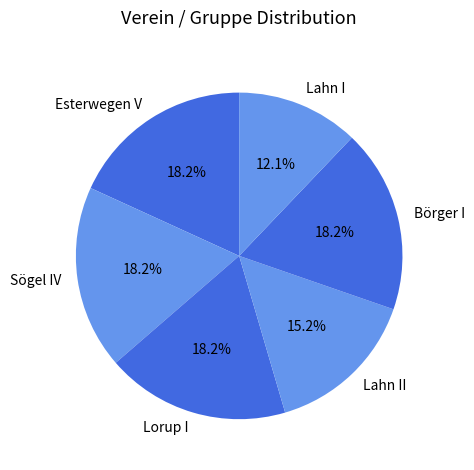

Combined, what portion of the pie is Börger I and Lorup I?

36.4%